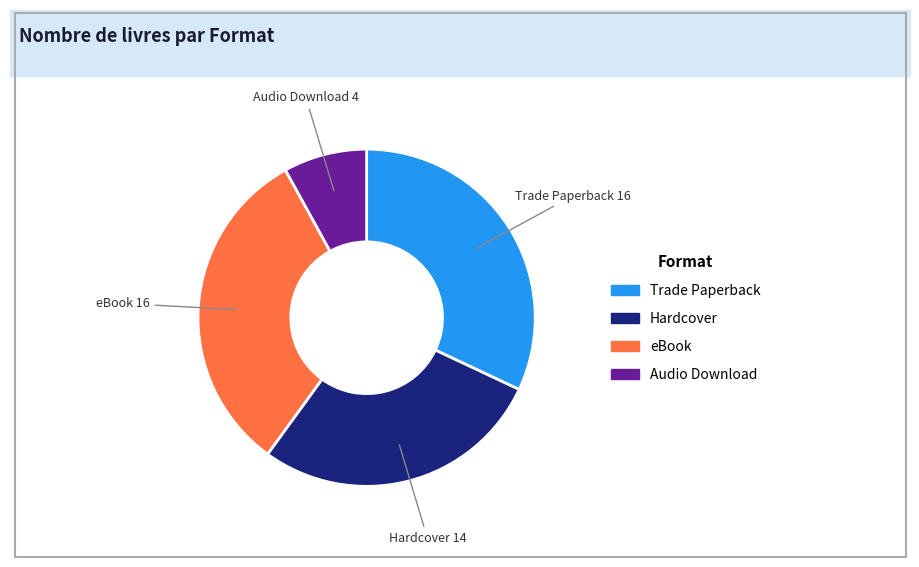

Combined, do Trade Paperback and eBook account for over 50%?

Yes